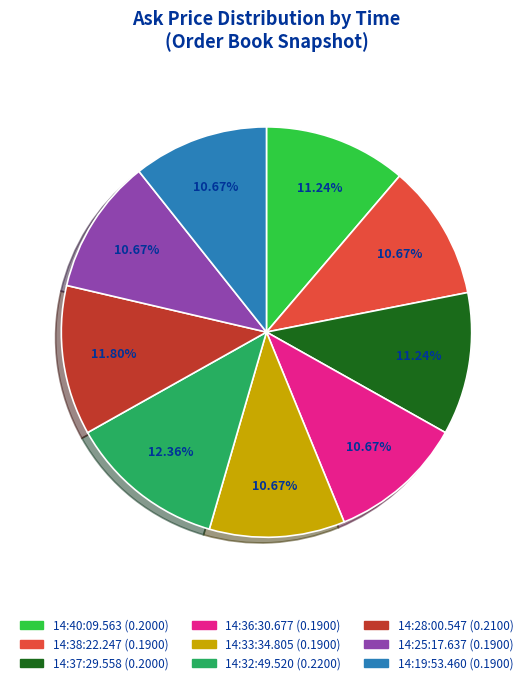

Is there any slice that represents more than half of the pie?

No